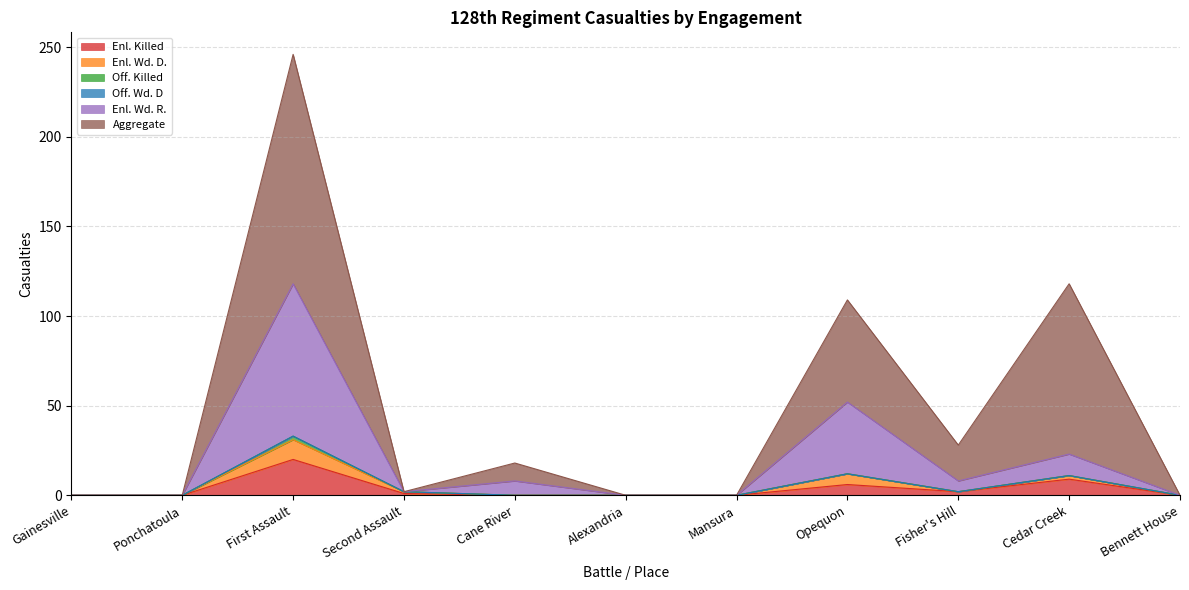

Reading right to left, extract all data points from this chart.

Enl. Killed: Bennett House=0	Cedar Creek=9	Fisher's Hill=2	Opequon=6	Mansura=0	Alexandria=0	Cane River=0	Second Assault=1	First Assault=20	Ponchatoula=0	Gainesville=0
Enl. Wd. D.: Bennett House=0	Cedar Creek=2	Fisher's Hill=0	Opequon=6	Mansura=0	Alexandria=0	Cane River=0	Second Assault=1	First Assault=11	Ponchatoula=0	Gainesville=0
Off. Killed: Bennett House=0	Cedar Creek=0	Fisher's Hill=0	Opequon=0	Mansura=0	Alexandria=0	Cane River=0	Second Assault=0	First Assault=2	Ponchatoula=0	Gainesville=0
Off. Wd. D: Bennett House=0	Cedar Creek=0	Fisher's Hill=0	Opequon=0	Mansura=0	Alexandria=0	Cane River=0	Second Assault=0	First Assault=0	Ponchatoula=0	Gainesville=0
Enl. Wd. R.: Bennett House=0	Cedar Creek=12	Fisher's Hill=6	Opequon=40	Mansura=0	Alexandria=0	Cane River=8	Second Assault=0	First Assault=85	Ponchatoula=0	Gainesville=0
Aggregate: Bennett House=0	Cedar Creek=95	Fisher's Hill=20	Opequon=57	Mansura=0	Alexandria=0	Cane River=10	Second Assault=0	First Assault=128	Ponchatoula=0	Gainesville=0